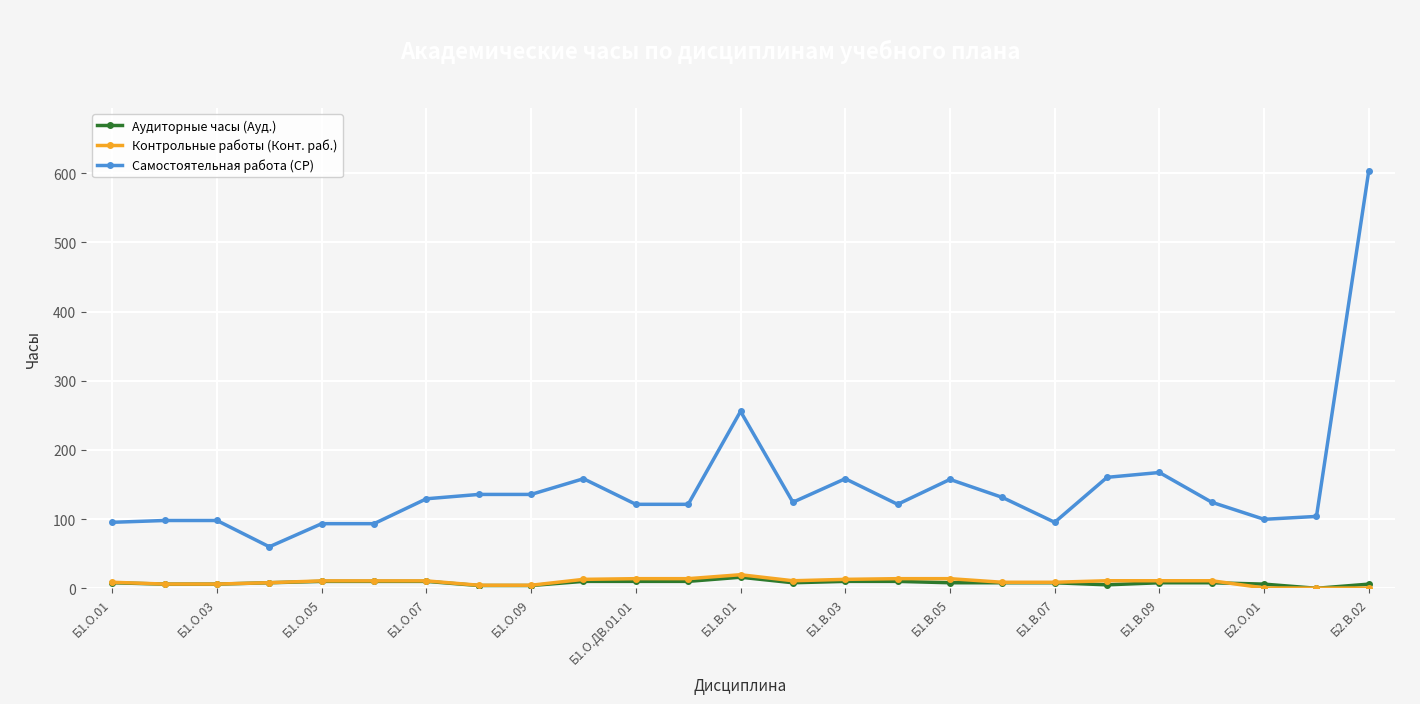

True or false: Аудиторные часы (Ауд.) and Самостоятельная работа (СР) cross at least once.

False